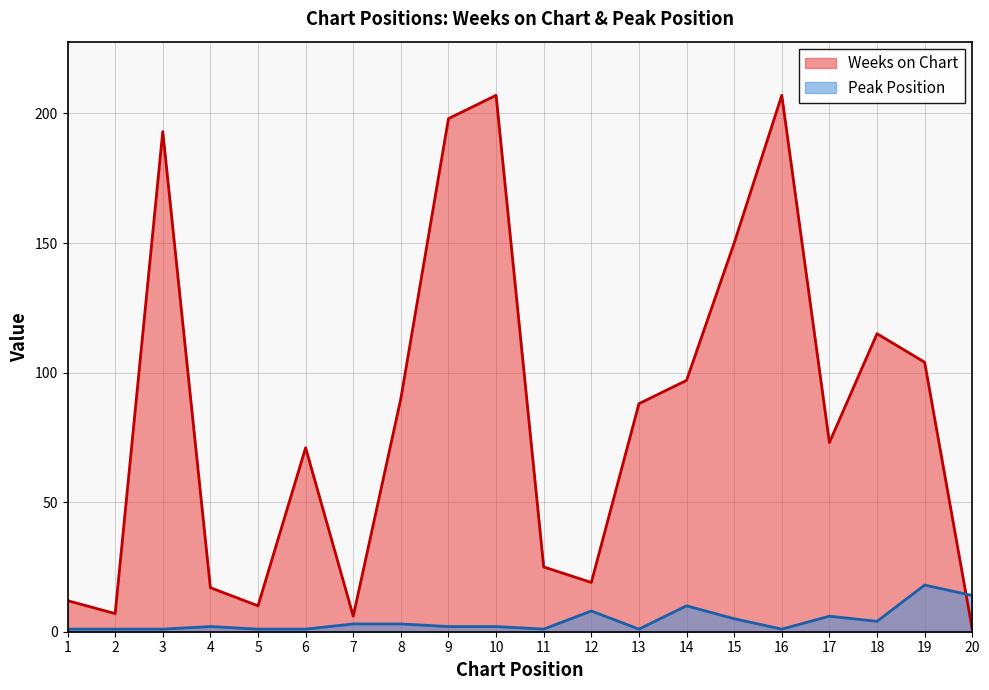

Is it true that Weeks on Chart equals 88 at 13?

True